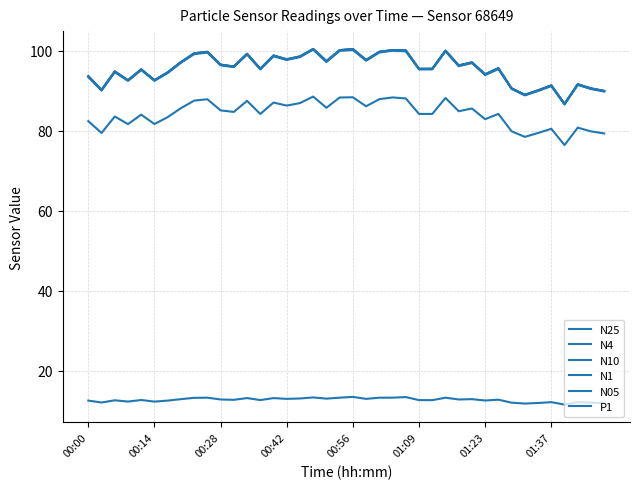

In P1, how many points are lower than both neighbors (excluding endpoints)?

13